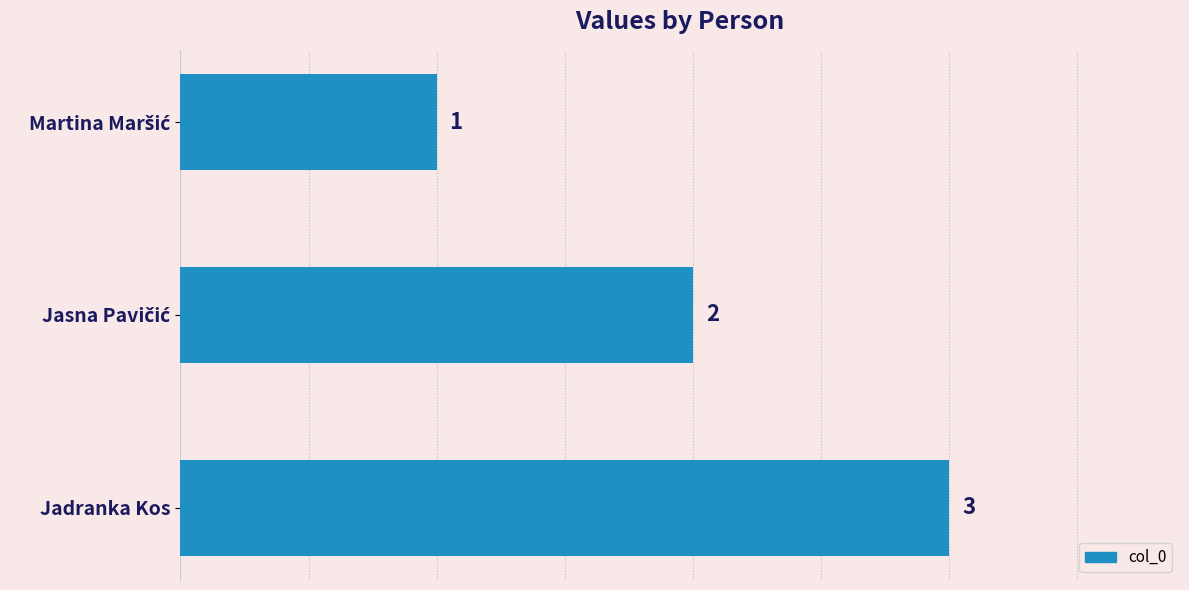

Are the bars horizontal?

Yes